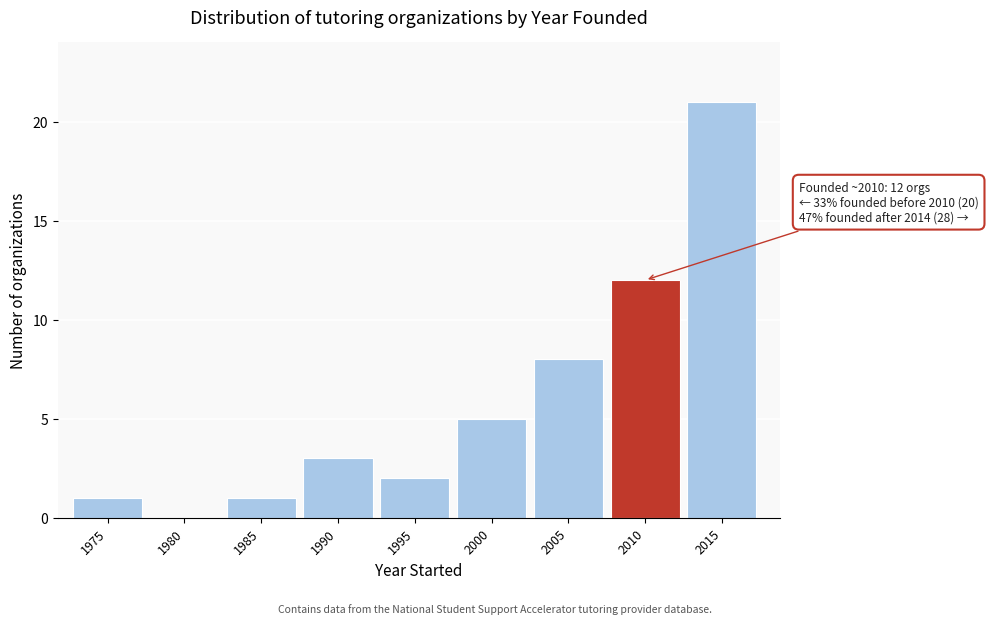

Reading left to right, transcribe all the data shown in this chart.

1975=1	1980=0	1985=1	1990=3	1995=2	2000=5	2005=8	2010=12	2015=21